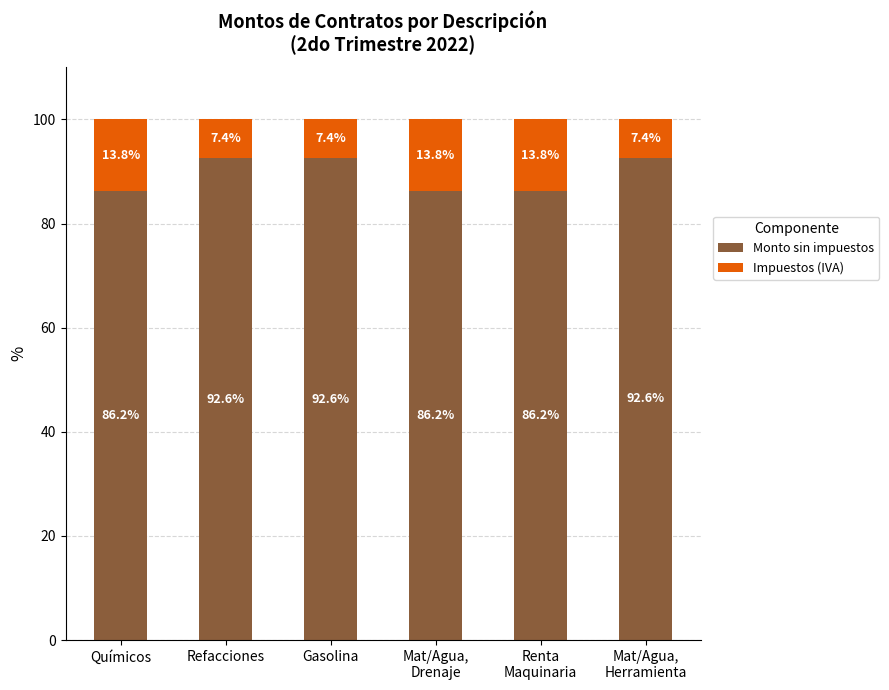

How many data points in Monto sin impuestos are above 92?

3